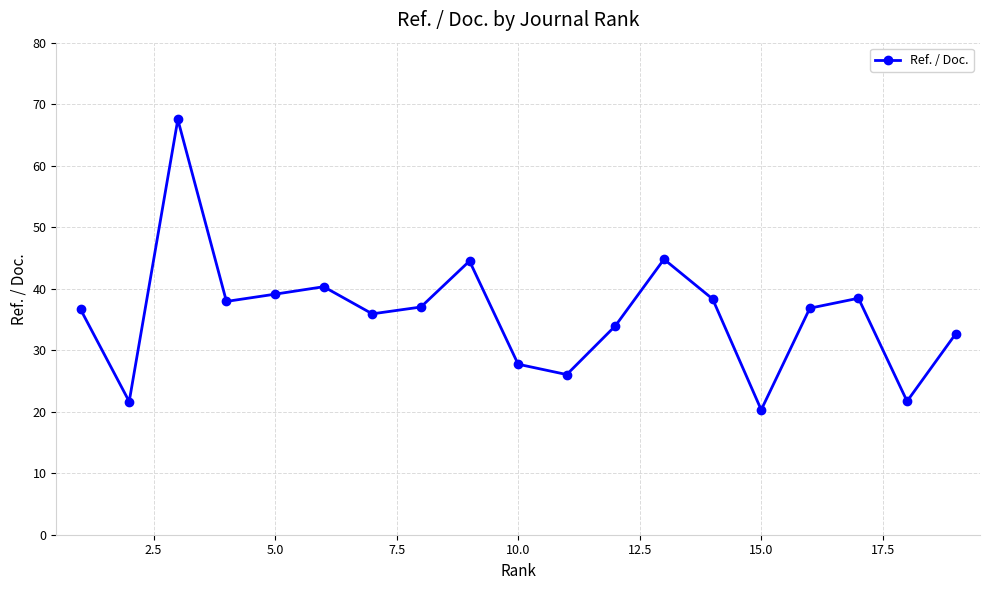

How many interior local peaks (higher than both neighbors) does the data have?

5